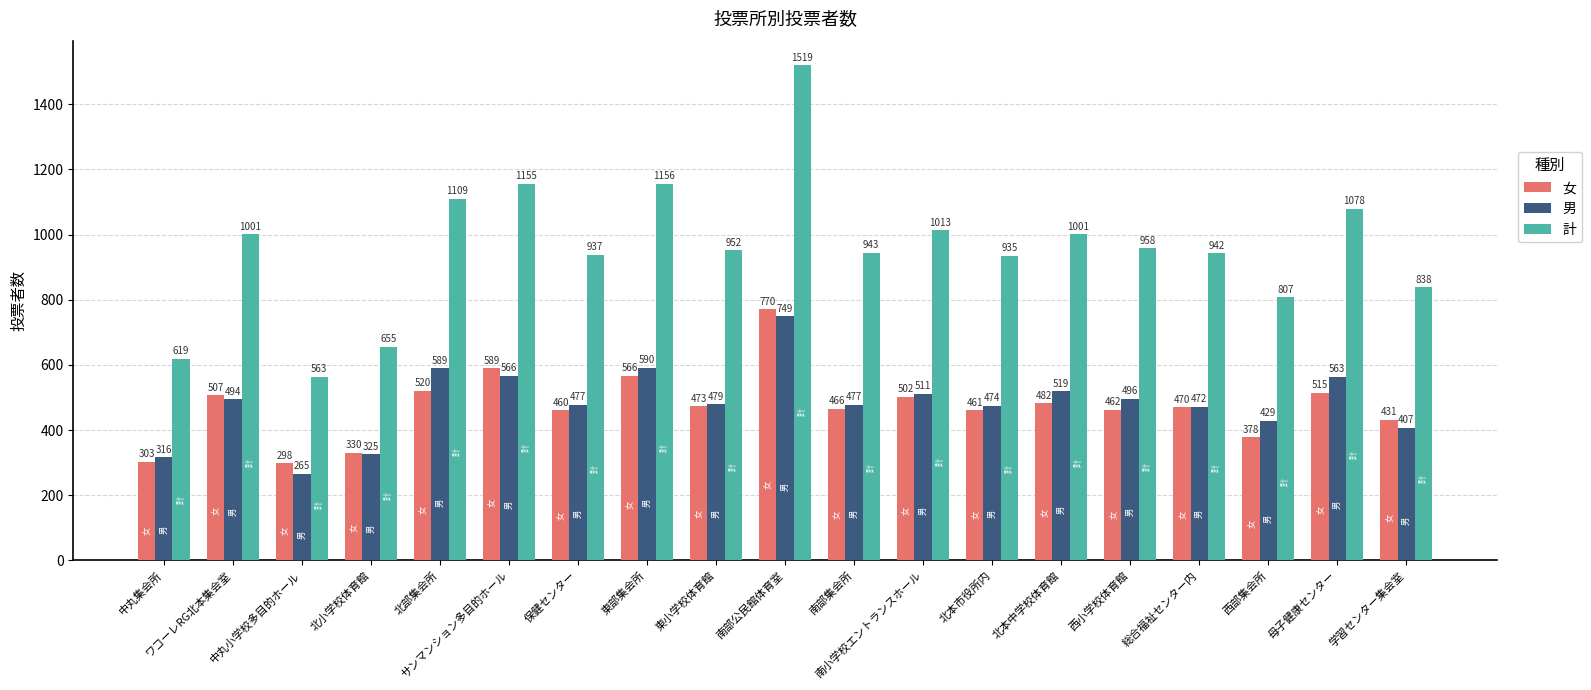

What are all the series names shown in the legend?

女, 男, 計